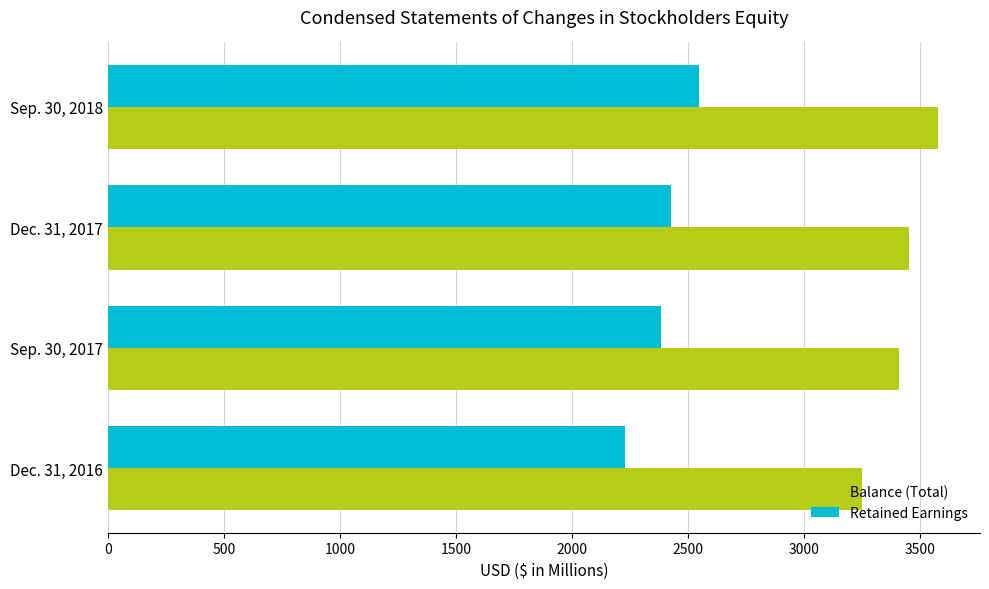

The value of Balance (Total) at Sep. 30, 2018 is 3581.3. True or false?

True